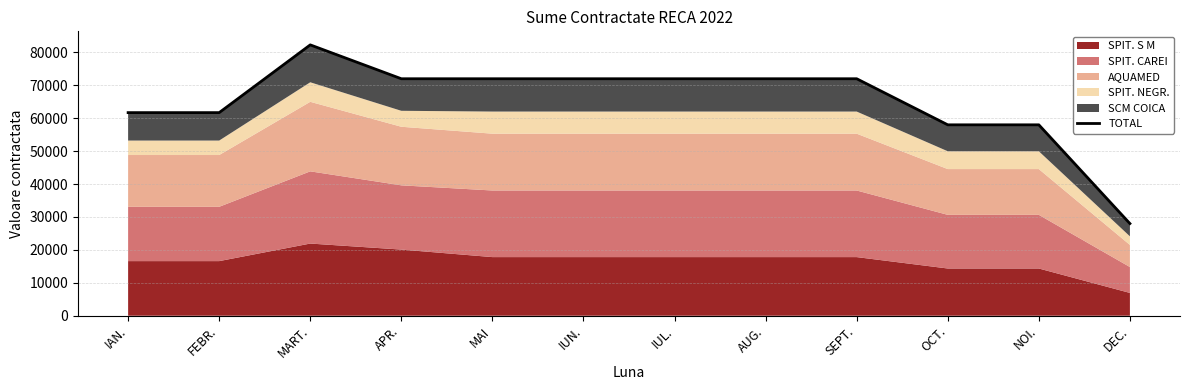

How many lines are shown in the chart?

1